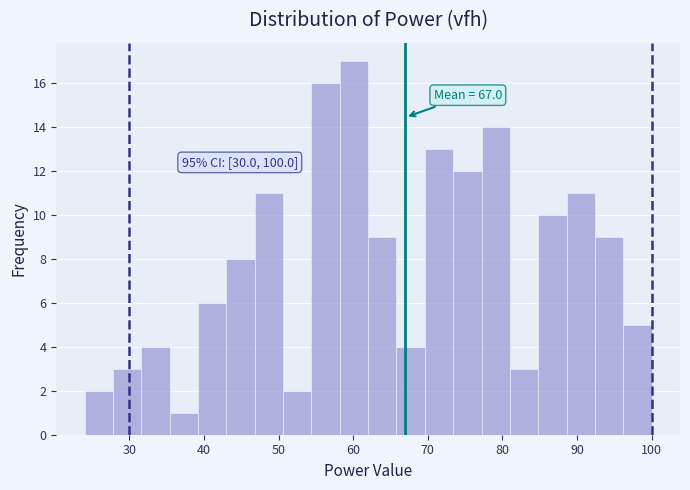

Around what value on the x-axis is the tallest bar? Give the approximate position of its centre, as read against the axis.

60